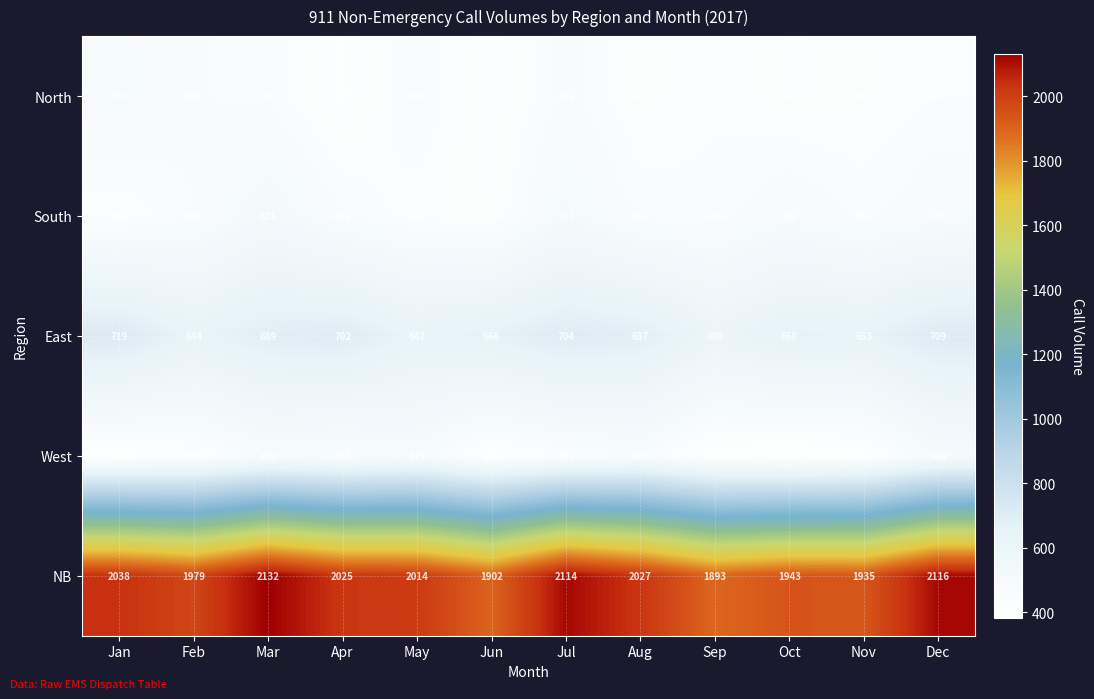

What is the difference between the highest and lowest values at Sep?

1498